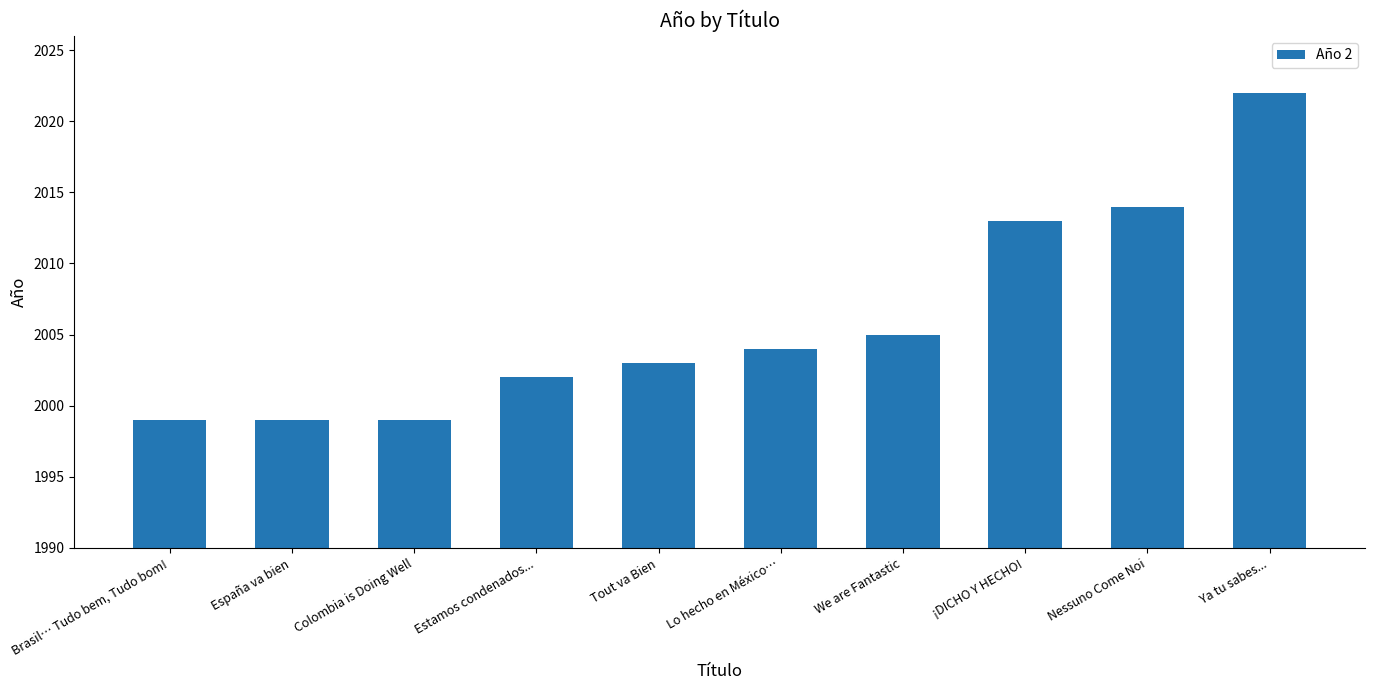

What is the approximate value at Estamos condenados...?

2002